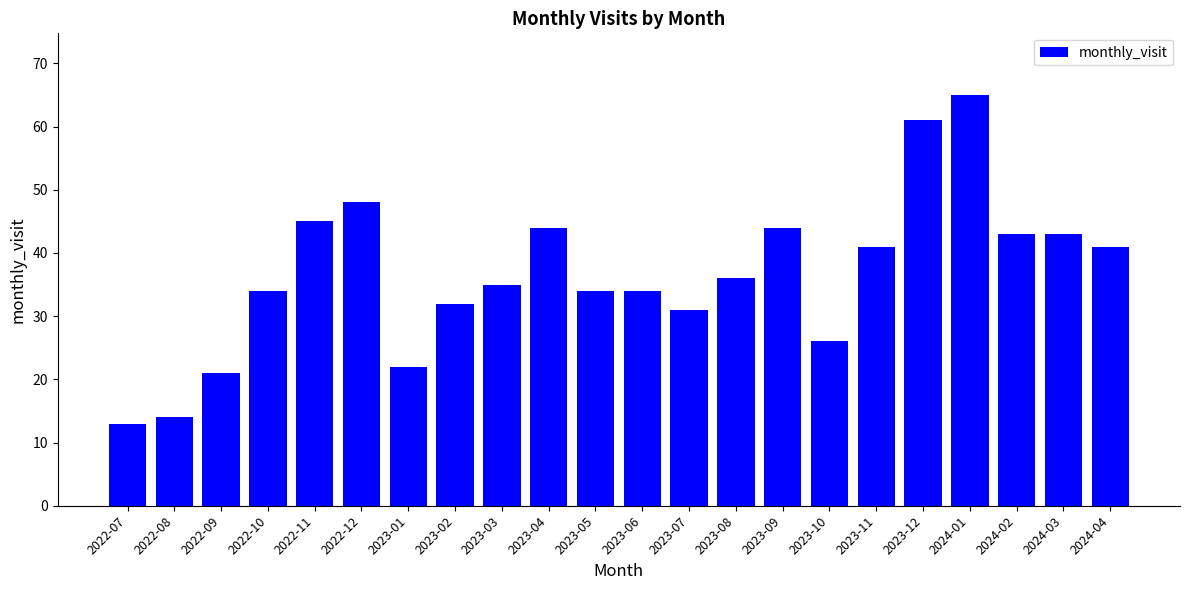

What is the label of the 21st bar from the right?

2022-08